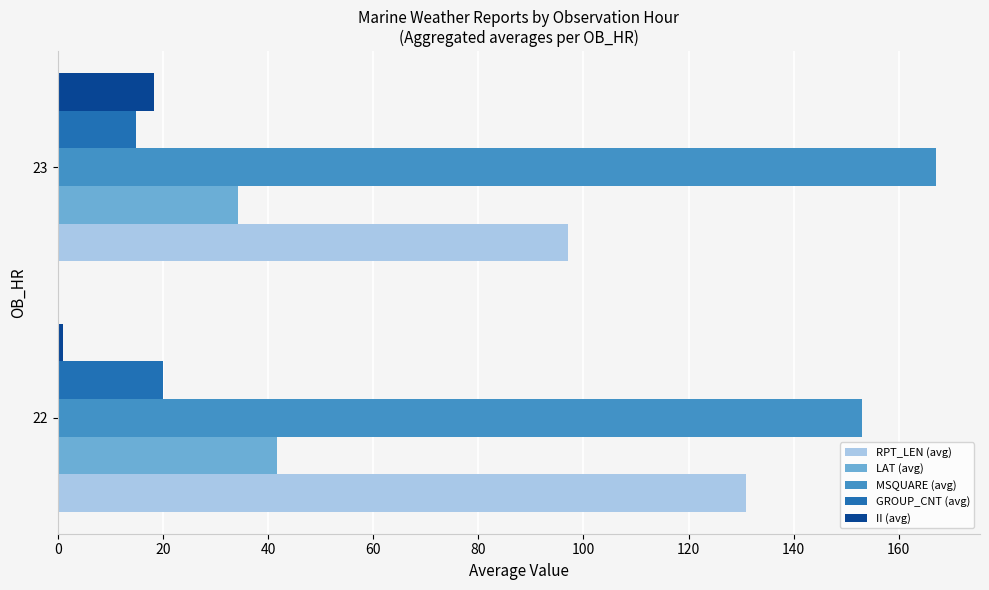

Which series has the widest spread of values?

RPT_LEN (avg)